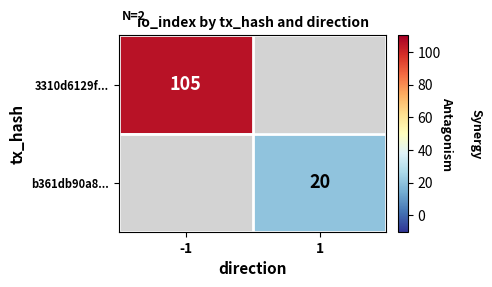

The value of 3310d6129f... at -1 is 105. True or false?

True